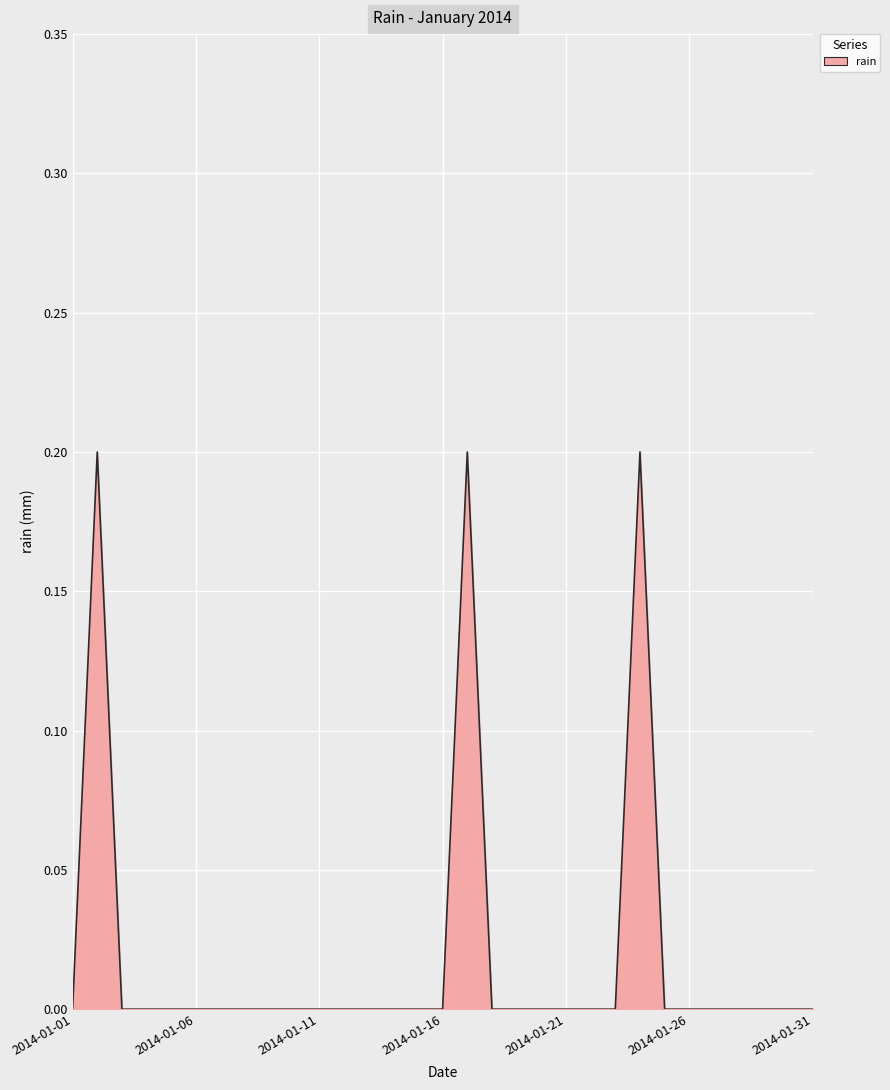

Rank the categories by value from highest to lowest.

2014-01-02, 2014-01-17, 2014-01-24, 2014-01-01, 2014-01-03, 2014-01-04, 2014-01-05, 2014-01-06, 2014-01-07, 2014-01-08, 2014-01-09, 2014-01-10, 2014-01-11, 2014-01-12, 2014-01-13, 2014-01-14, 2014-01-15, 2014-01-16, 2014-01-18, 2014-01-19, 2014-01-20, 2014-01-21, 2014-01-22, 2014-01-23, 2014-01-25, 2014-01-26, 2014-01-27, 2014-01-28, 2014-01-29, 2014-01-30, 2014-01-31